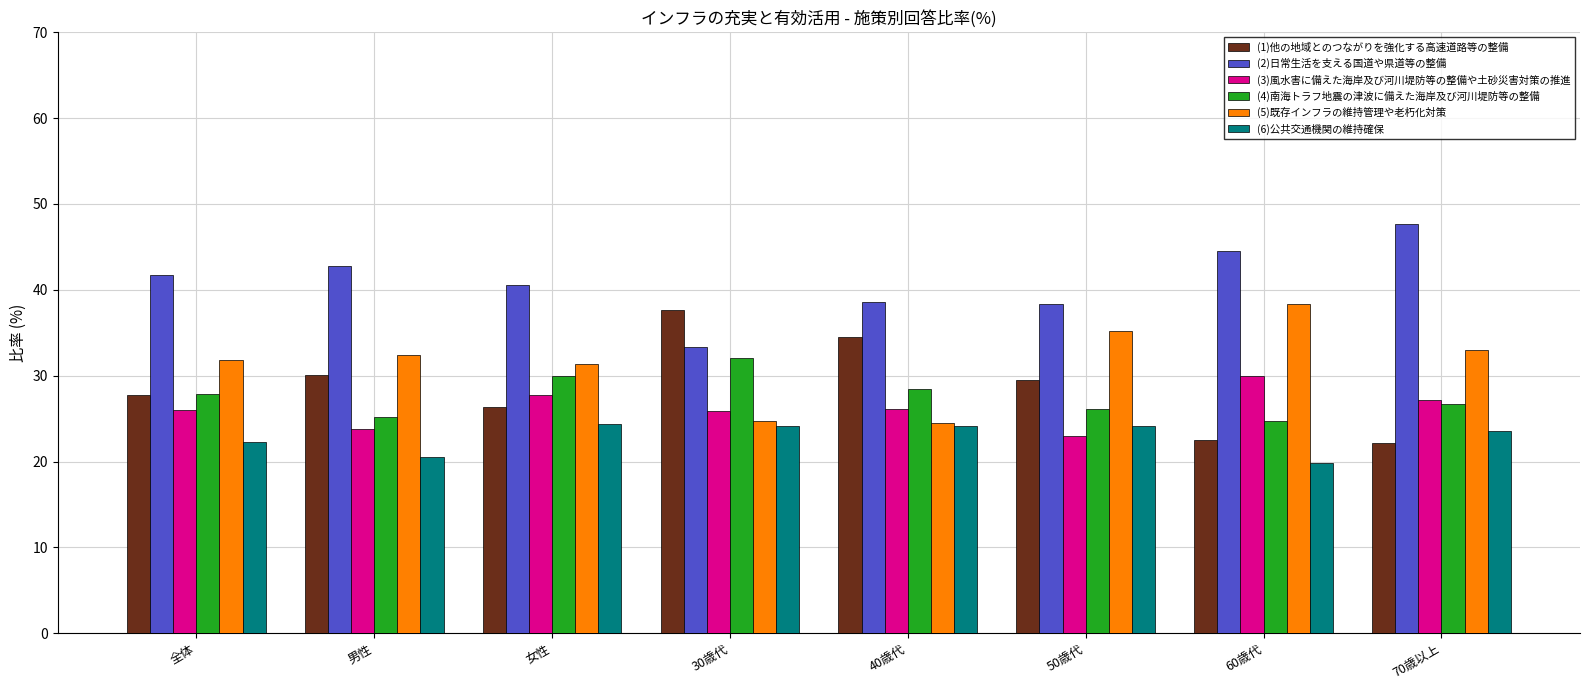

How many bars are there in total?

48